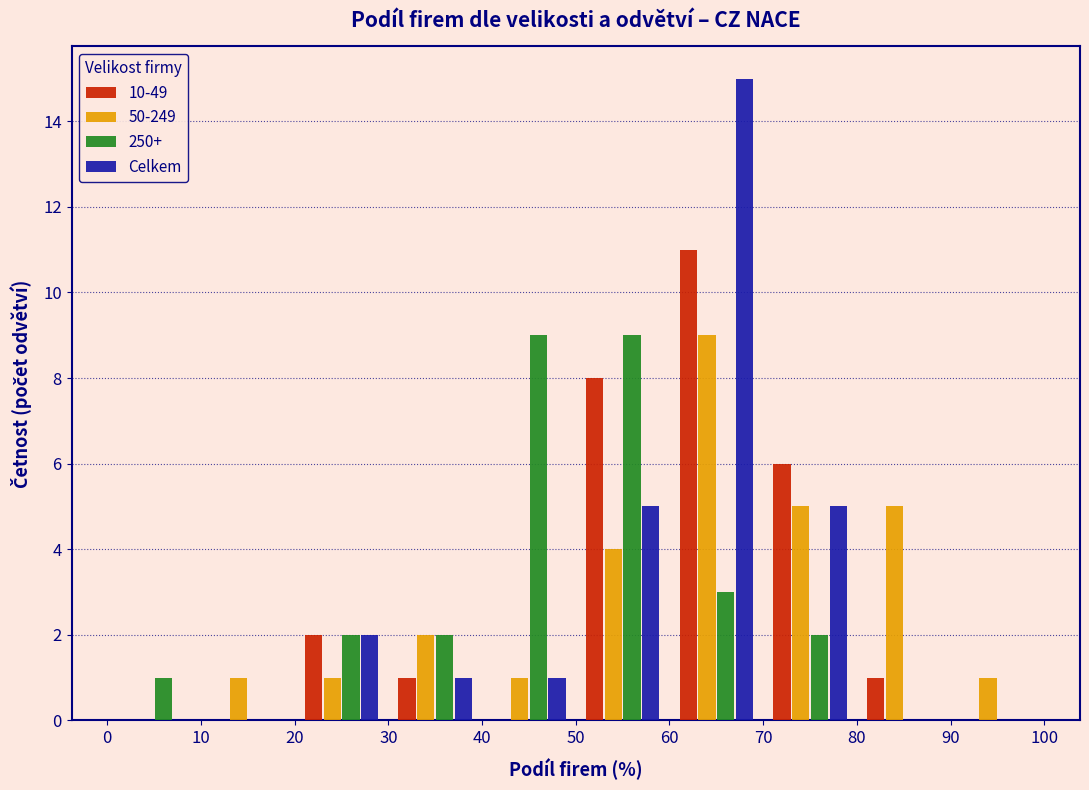

Reading left to right, list every range on the x-axis with the height of the bar of each series over it. The values are not printed on the chart, so give them approximately, as read against the axis.

0 to 10: 10-49=0	50-249=0	250+=1	Celkem=0
10 to 20: 10-49=0	50-249=1	250+=0	Celkem=0
20 to 30: 10-49=2	50-249=1	250+=2	Celkem=2
30 to 40: 10-49=1	50-249=2	250+=2	Celkem=1
40 to 50: 10-49=0	50-249=1	250+=9	Celkem=1
50 to 60: 10-49=8	50-249=4	250+=9	Celkem=5
60 to 70: 10-49=11	50-249=9	250+=3	Celkem=15
70 to 80: 10-49=6	50-249=5	250+=2	Celkem=5
80 to 90: 10-49=1	50-249=5	250+=0	Celkem=0
90 to 100: 10-49=0	50-249=1	250+=0	Celkem=0